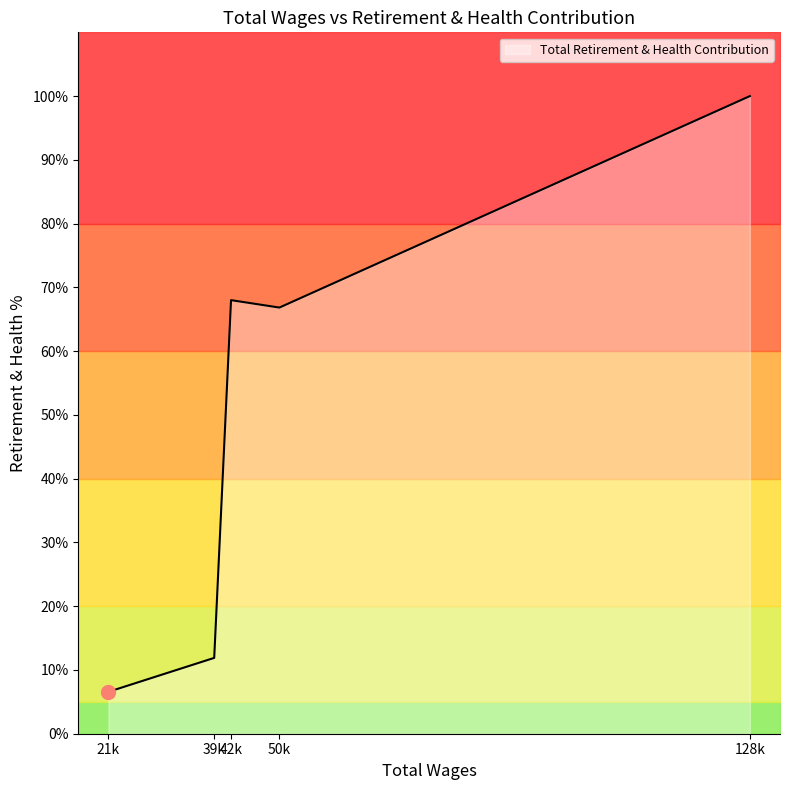

What is the label of the 1st point from the left?

21k